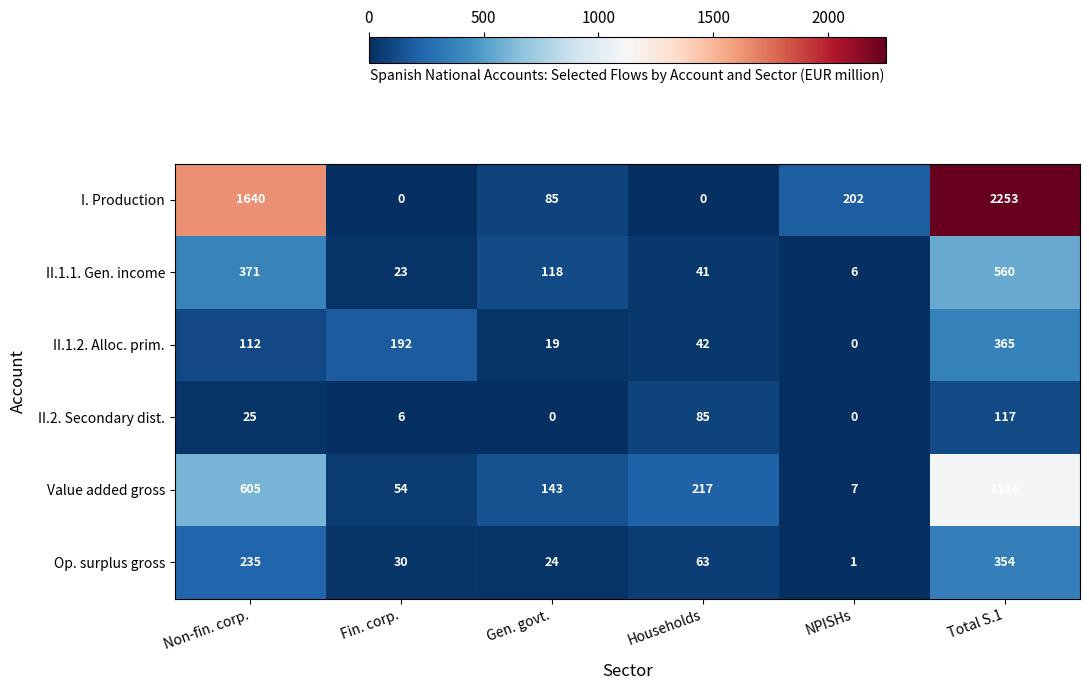

How many categories are shown in the chart?

6